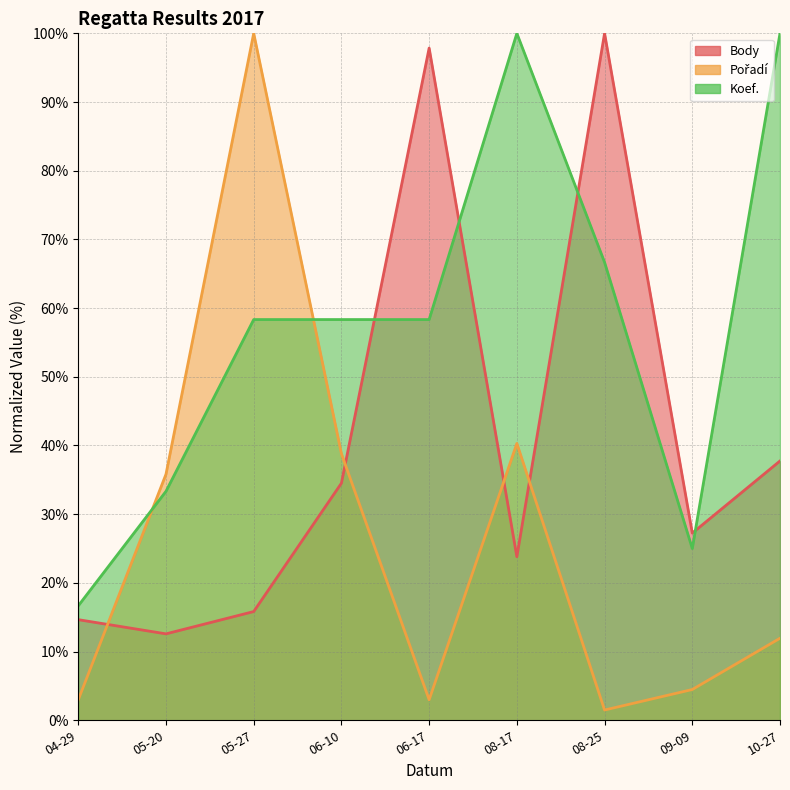

At which label does Koef. first exceed 58?

05-27